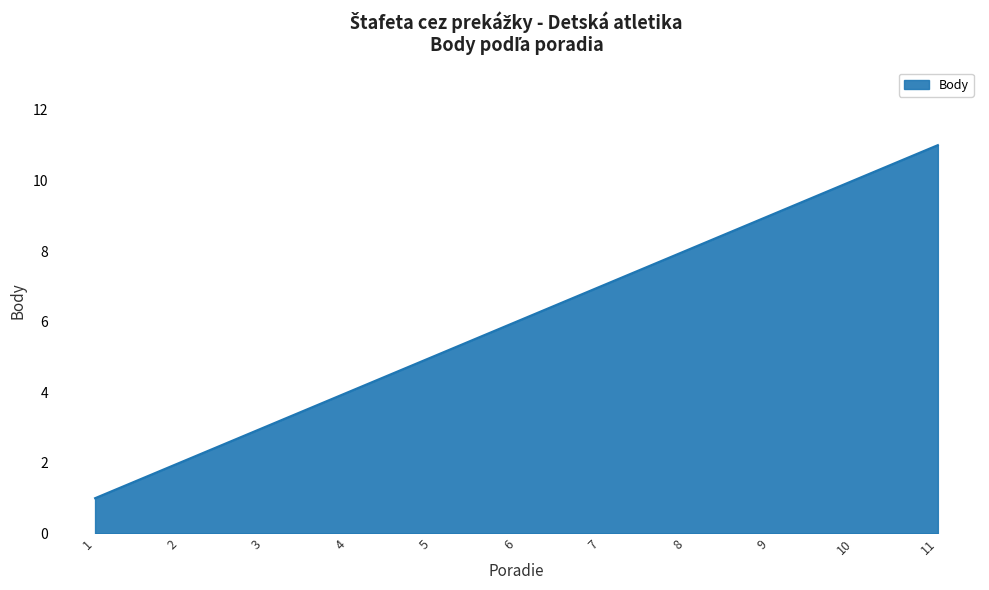

Reading left to right, list all the values displayed in this chart.

1	2	3	4	5	6	7	8	9	10	11